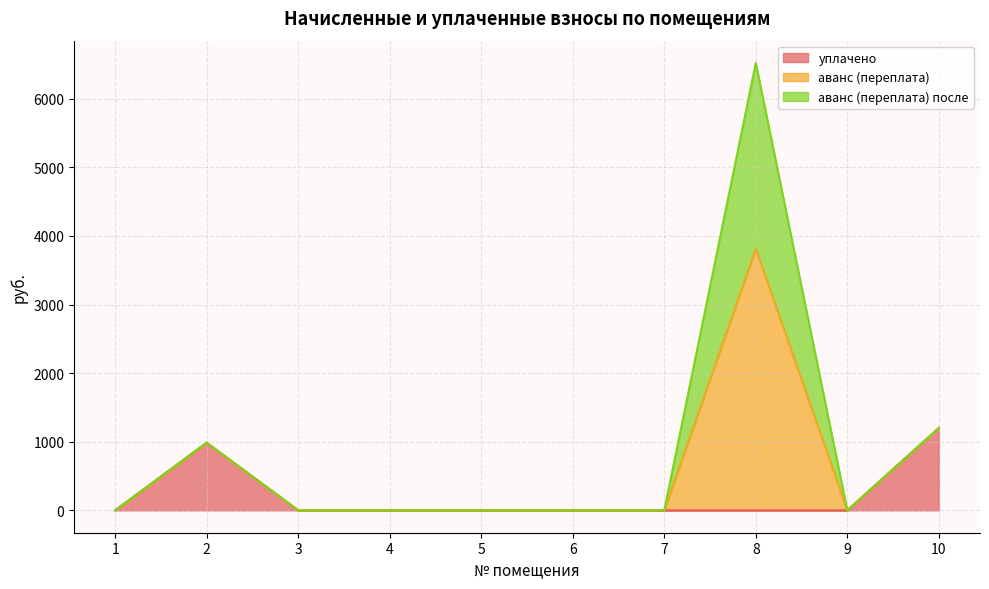

Which category has the highest value in the аванс (переплата) после series?

8